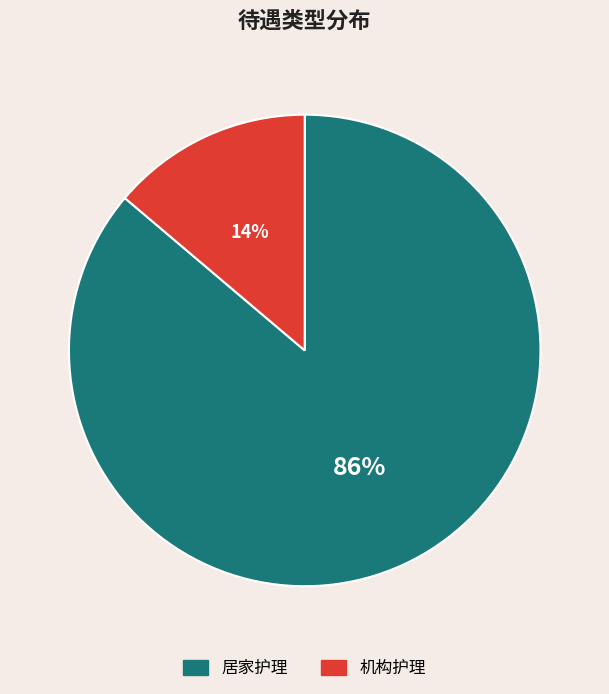

Is the sum of 居家护理 and 机构护理 greater than half?

Yes